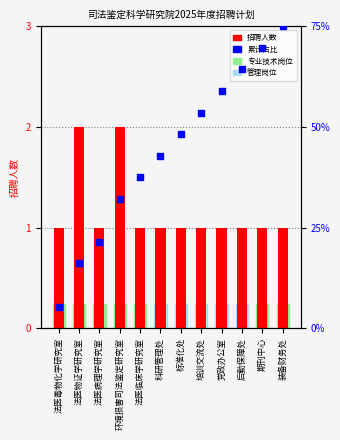

Is the value of 人数 at 期刊中心 greater than the value of 累计占比 at 法医物证学研究室?

Yes